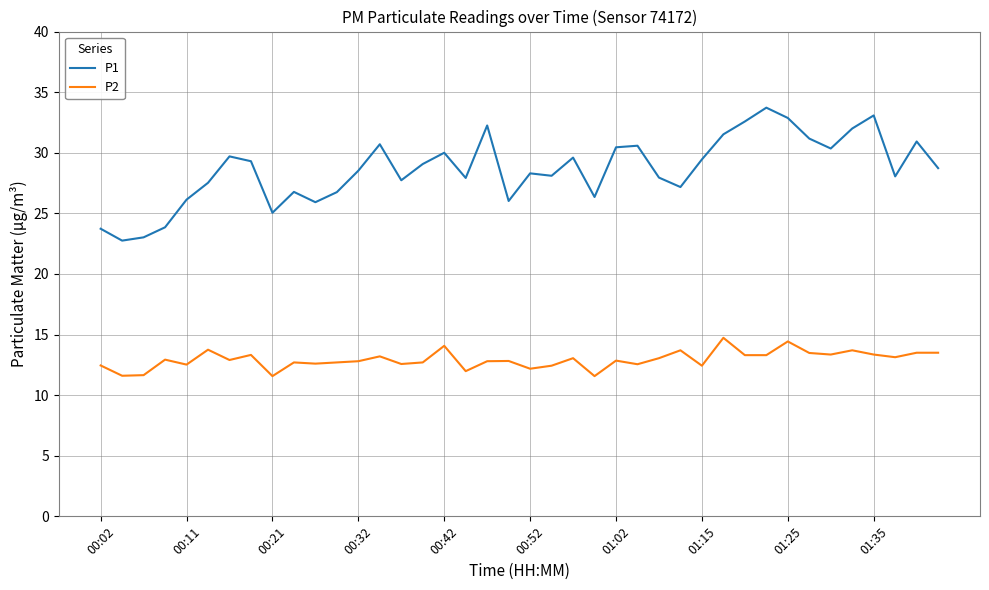

Which series has the largest range (max minus min)?

P1